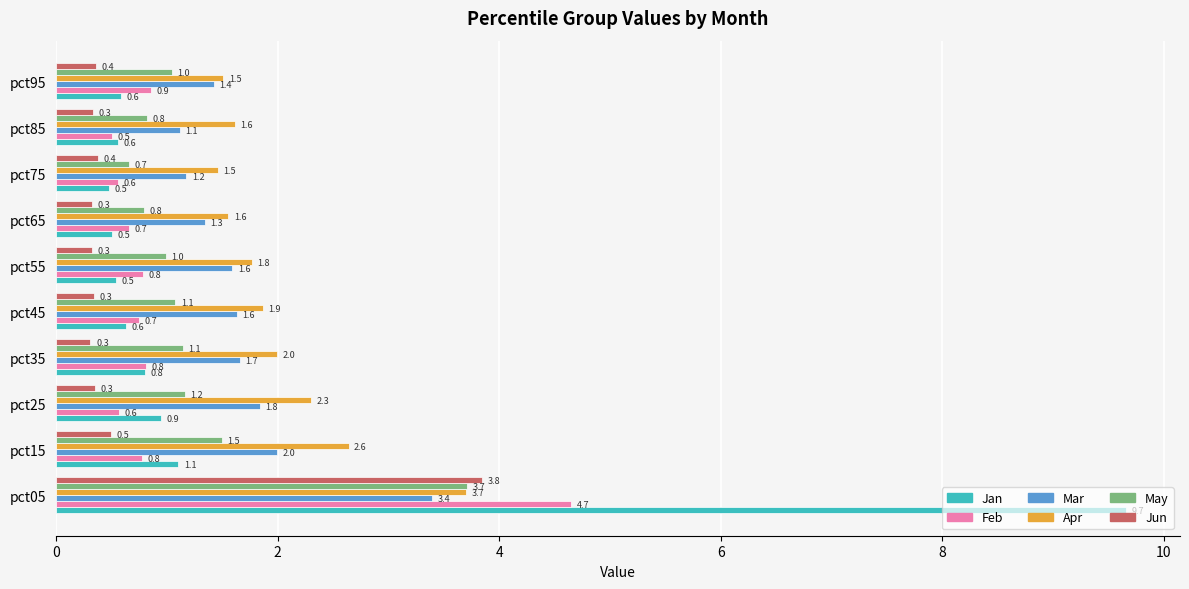

How many data points in May are above 1?

6